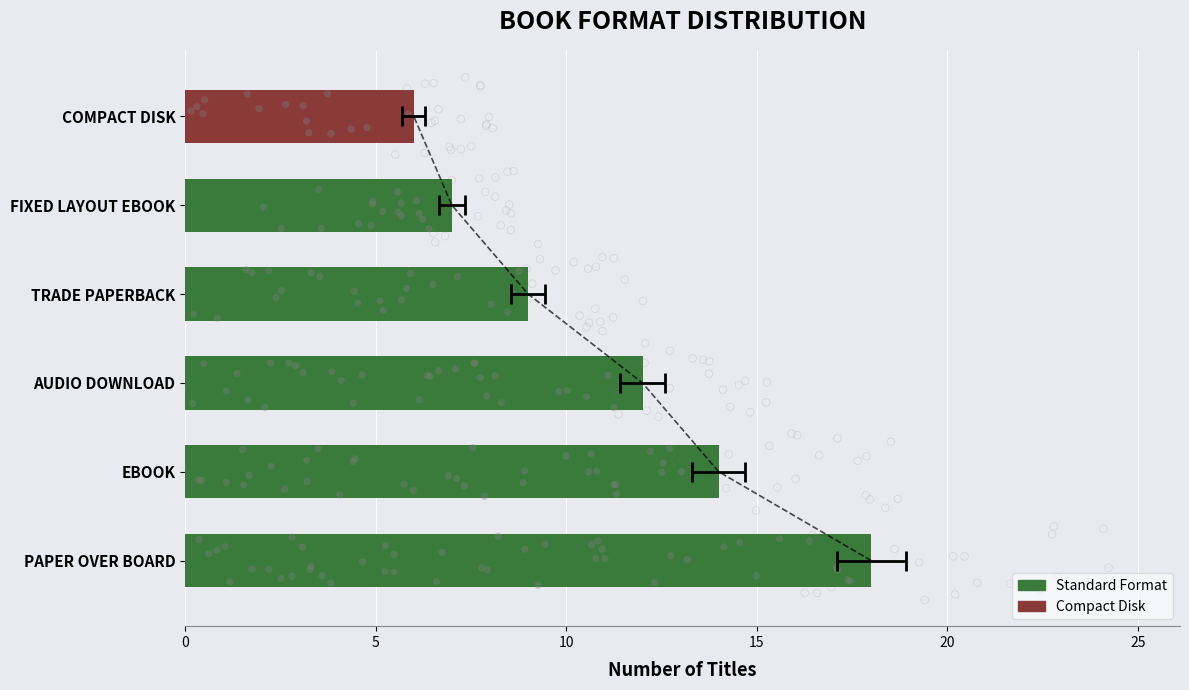

Approximately how many times larger is the value at EBOOK compared to PAPER OVER BOARD?

0.8